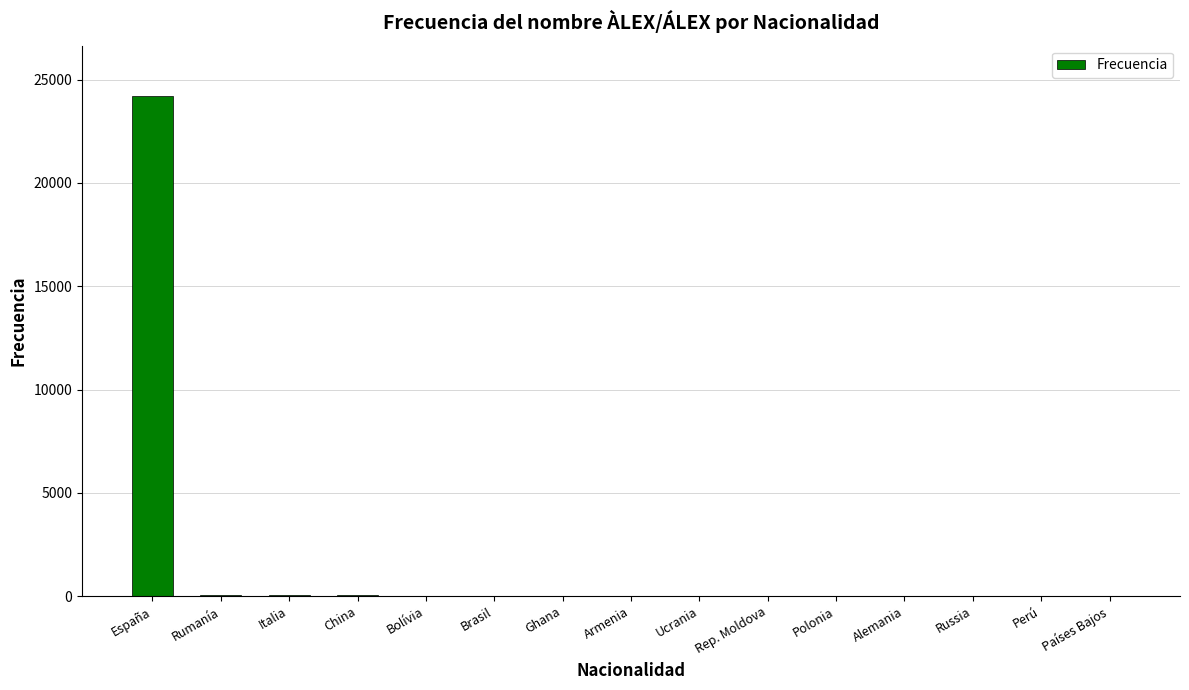

Count the number of data series in this chart.

1